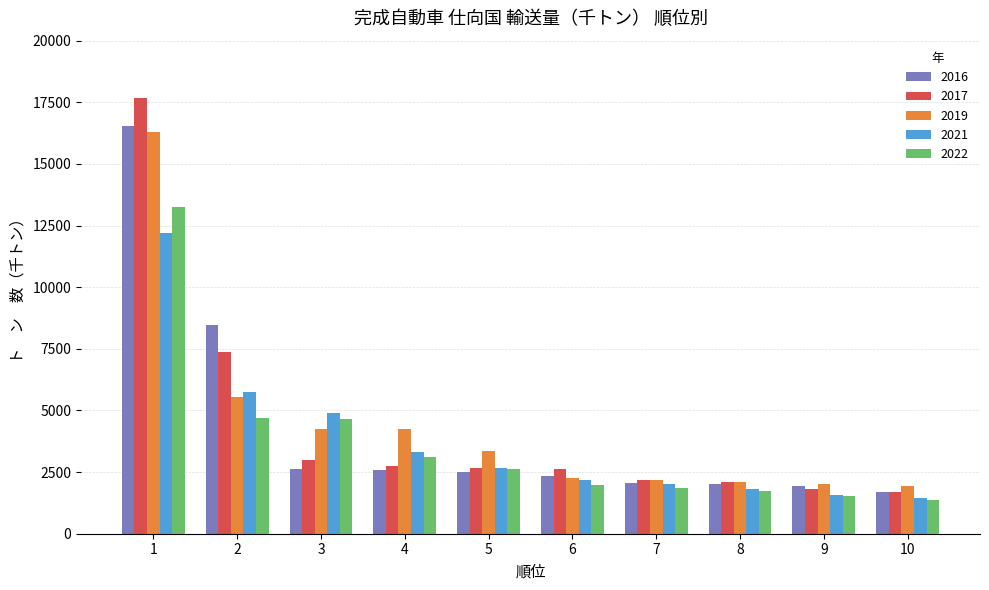

What is the total value across all series at 1?

75927.3